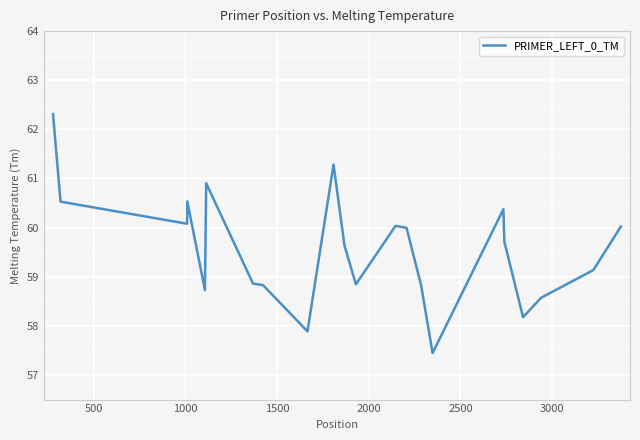

What is the difference between the maximum and minimum values?

4.9